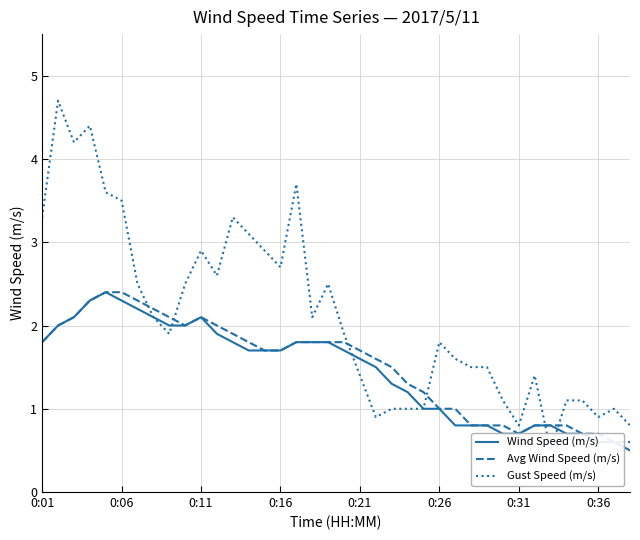

Which series has the largest total across all categories?

Gust Speed (m/s)